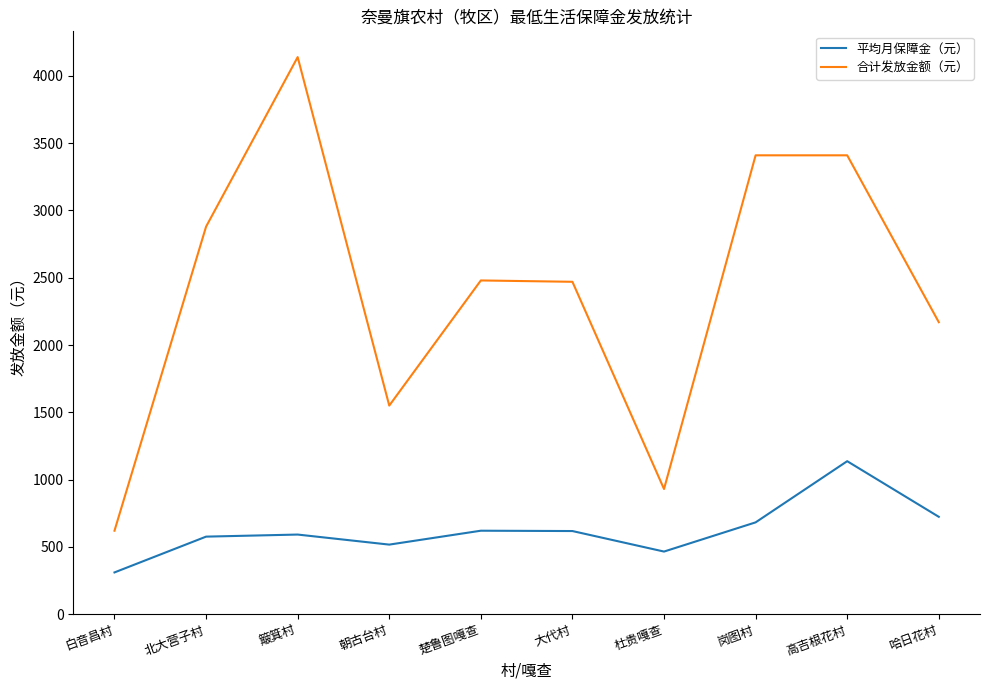

What is the difference between the second highest and second lowest values in the 平均月保障金（元） series?

258.3